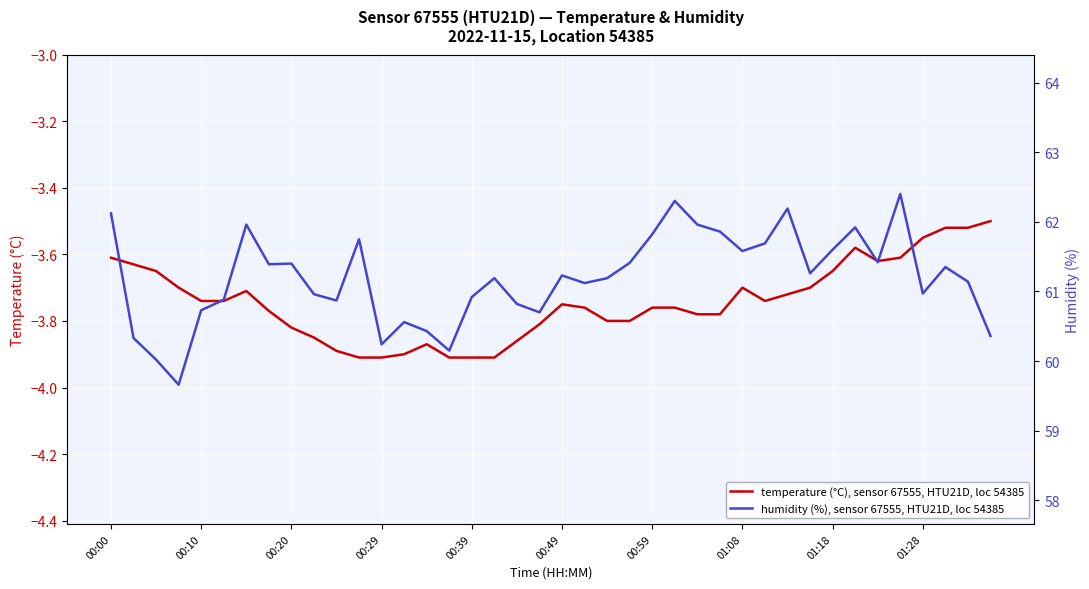

What is the lowest value of the temperature (°C), sensor 67555, HTU21D, loc 54385 series?

-3.9